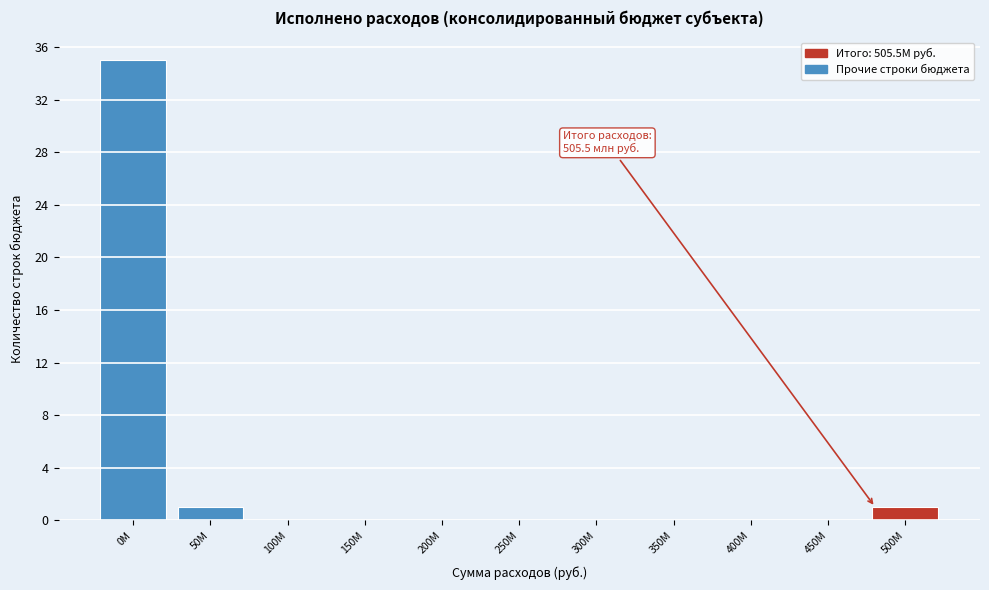

Reading left to right, transcribe all the data shown in this chart.

0M=35	50M=1	100M=0	150M=0	200M=0	250M=0	300M=0	350M=0	400M=0	450M=0	500M=1